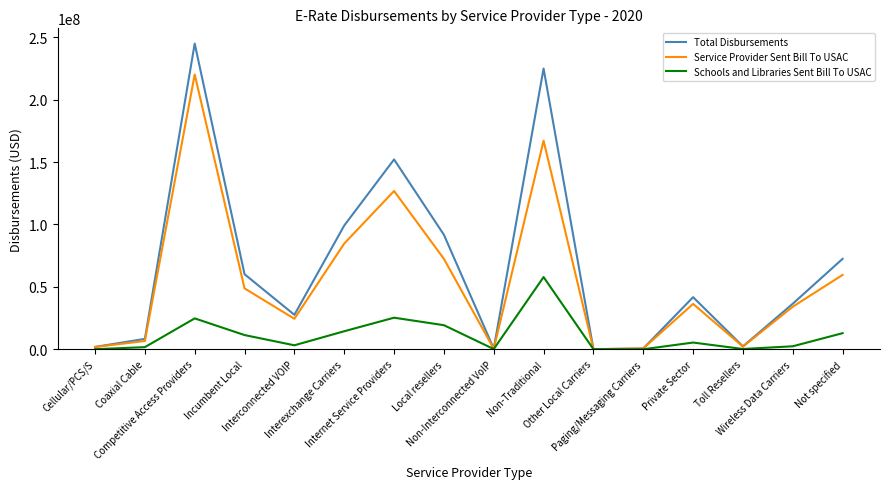

What is the greatest value displayed?

244879943.4